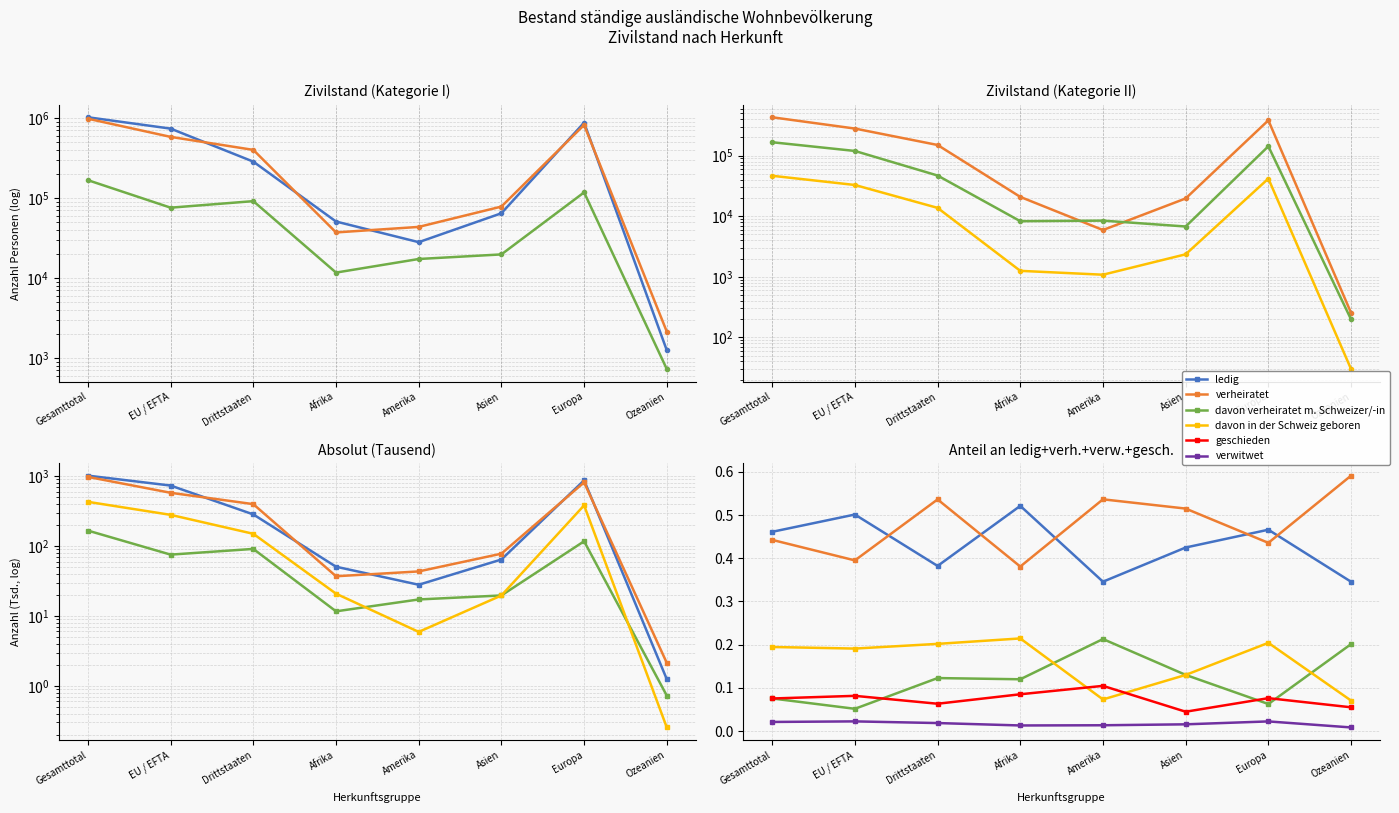

How many lines are shown in the chart?

6